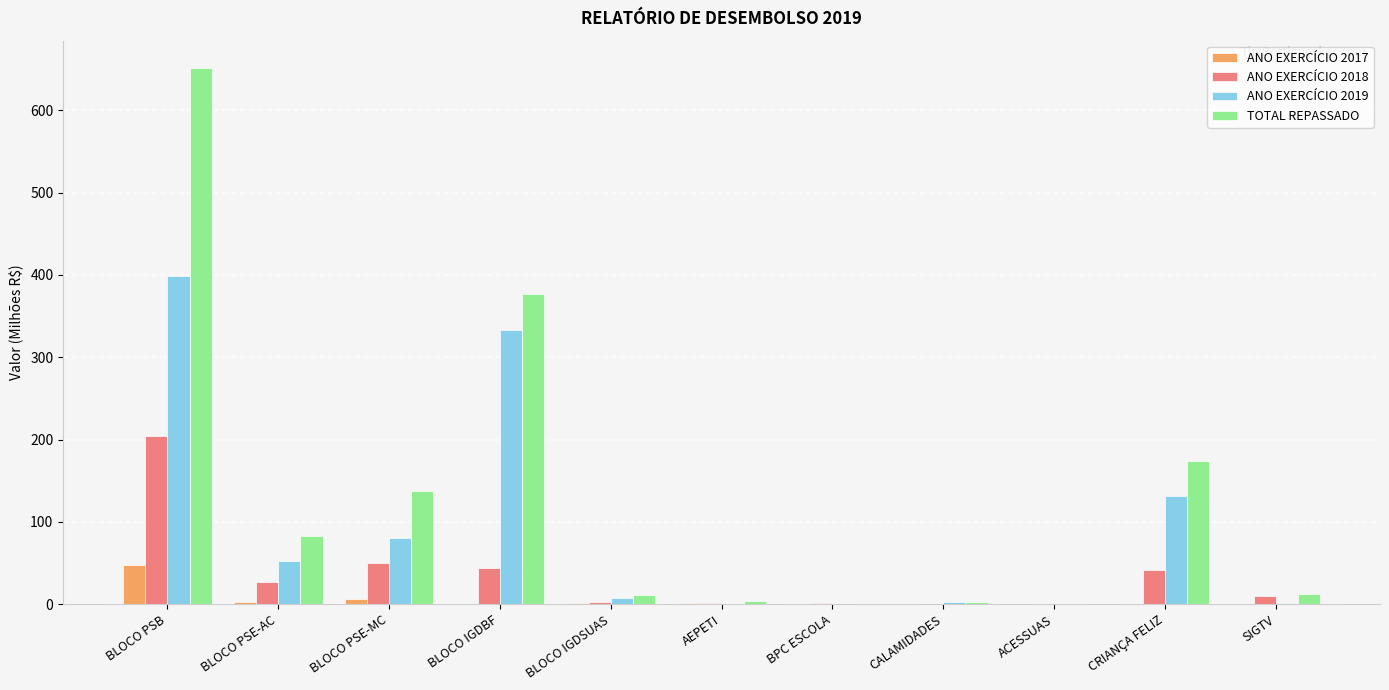

Which series changed the most between BLOCO PSE-MC and CALAMIDADES?

TOTAL REPASSADO